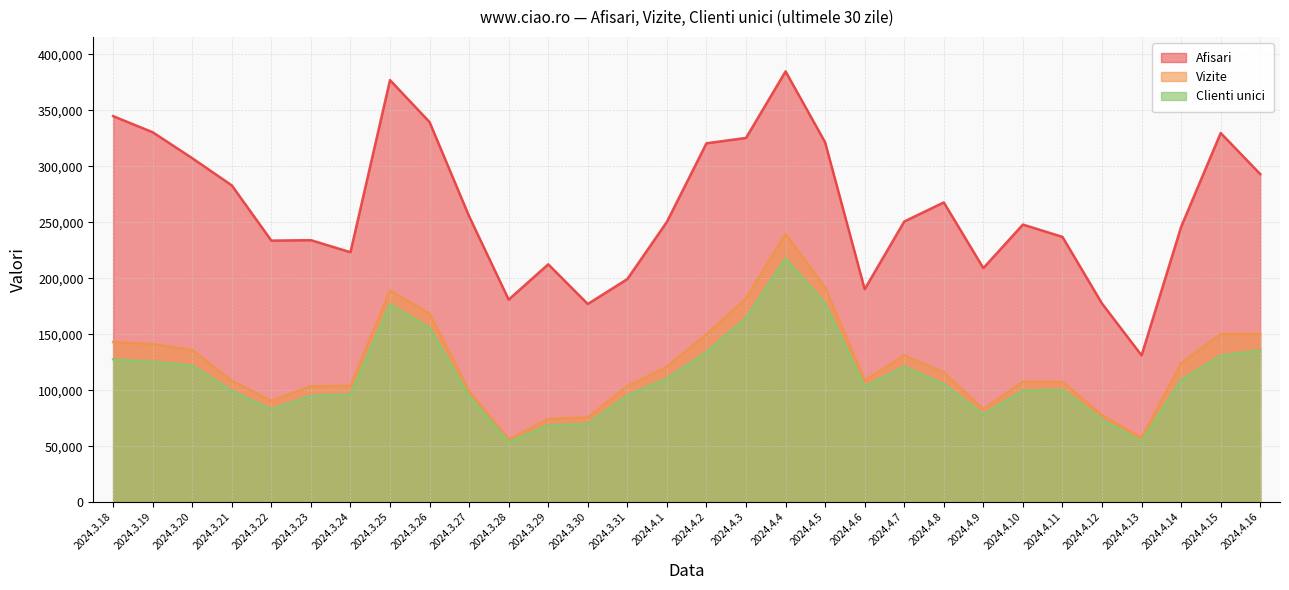

What is the spread (max minus min) of values at 2024.4.2?

186605